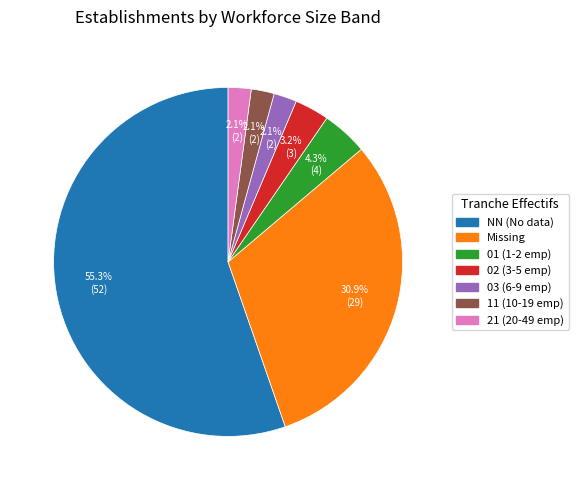

Does any single category account for the majority?

Yes